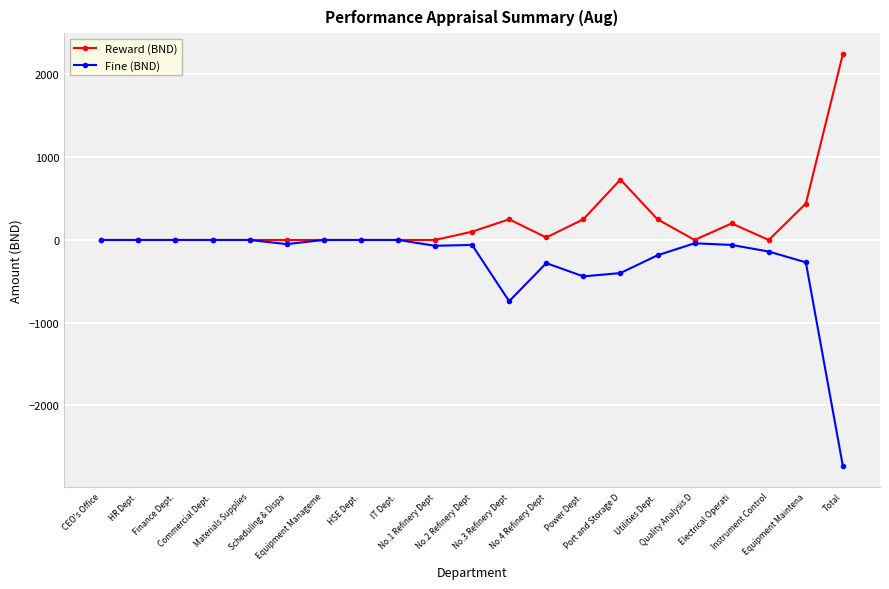

What is the minimum value shown in the chart?

-2735